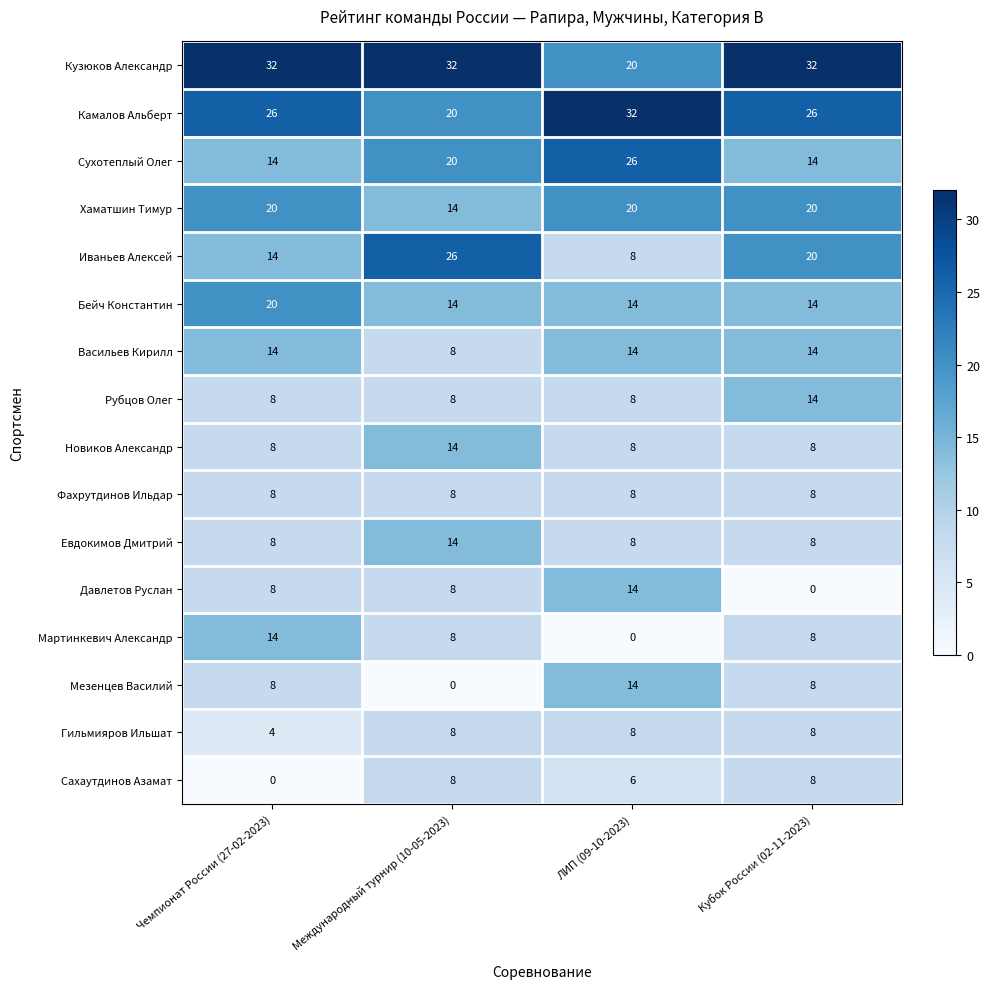

True or false: Иваньев Алексей has a value of 8 at ЛИП (09-10-2023).

True